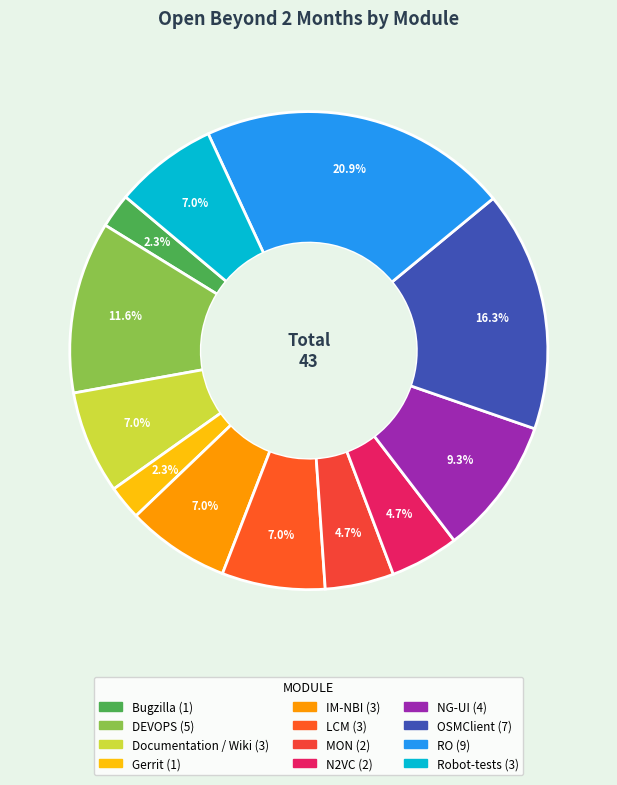

What portion of the pie excludes OSMClient?

83.7%